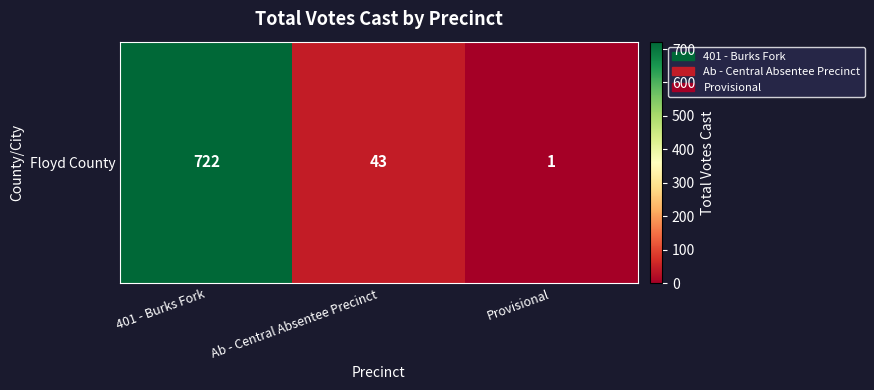

What is the sum of all values?

766